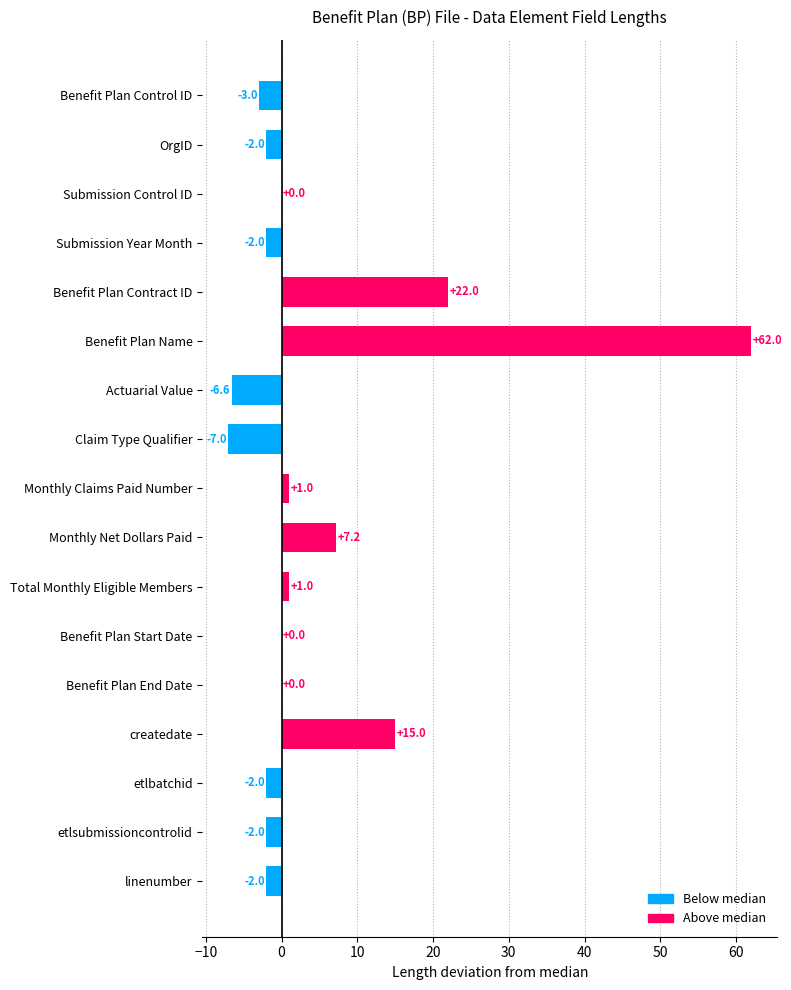

Where is the data nearest to the value 27?

Benefit Plan Contract ID